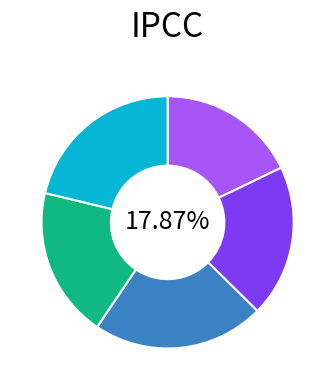

Rank the categories by value from lowest to highest.

Canada velocity grid v6, Indonesian Deformation Model 2020, Canada velocity grid v7, New Caledonia velocity model 2015, Canada velocity grid v8